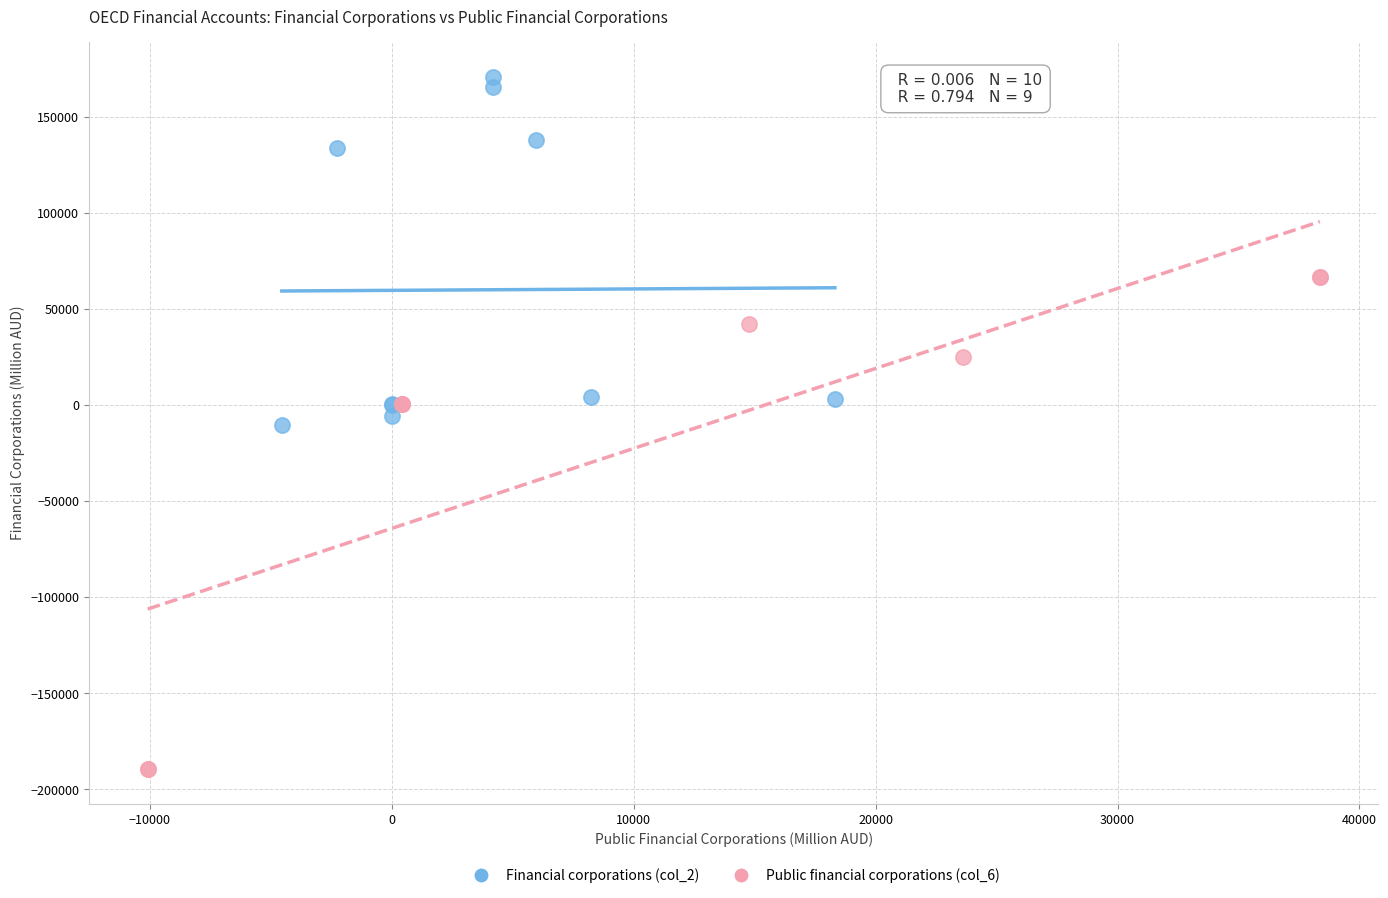

What are all the series names shown in the legend?

Financial corporations (col_2), Public financial corporations (col_6)